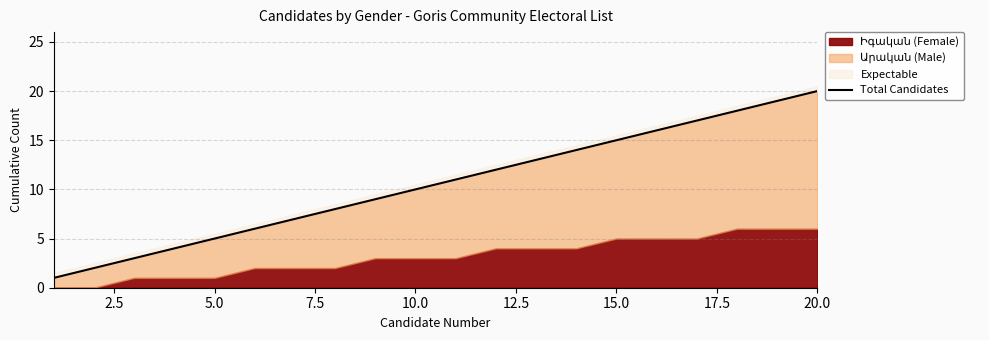

Count the number of categories in the chart.

20